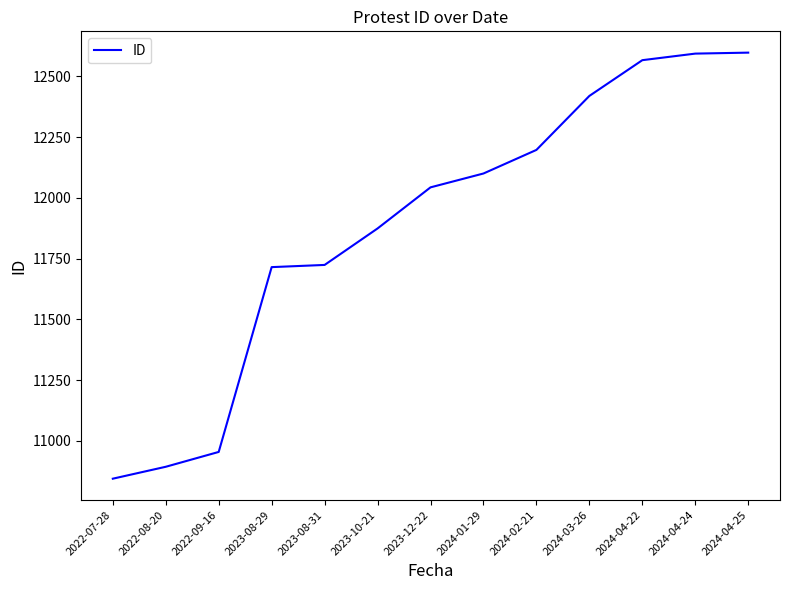

Read the value at 2024-01-29.

12100